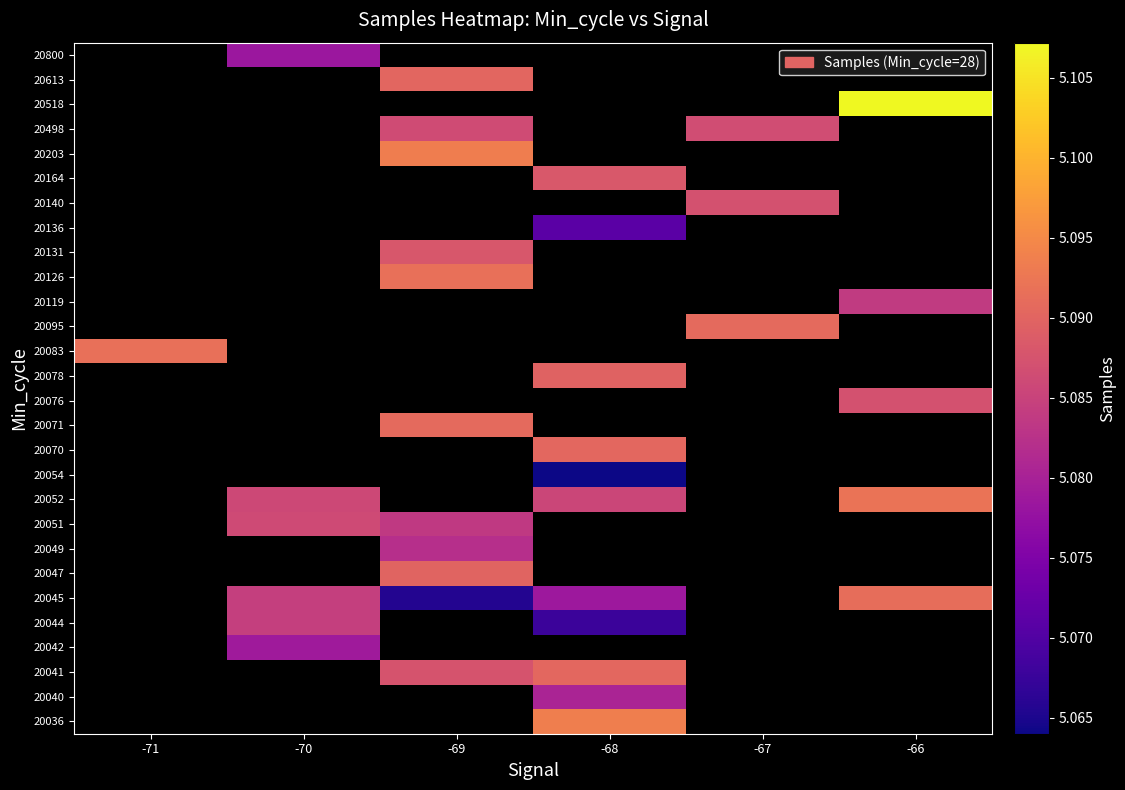

At which category does the chart reach its minimum across all series?

-68